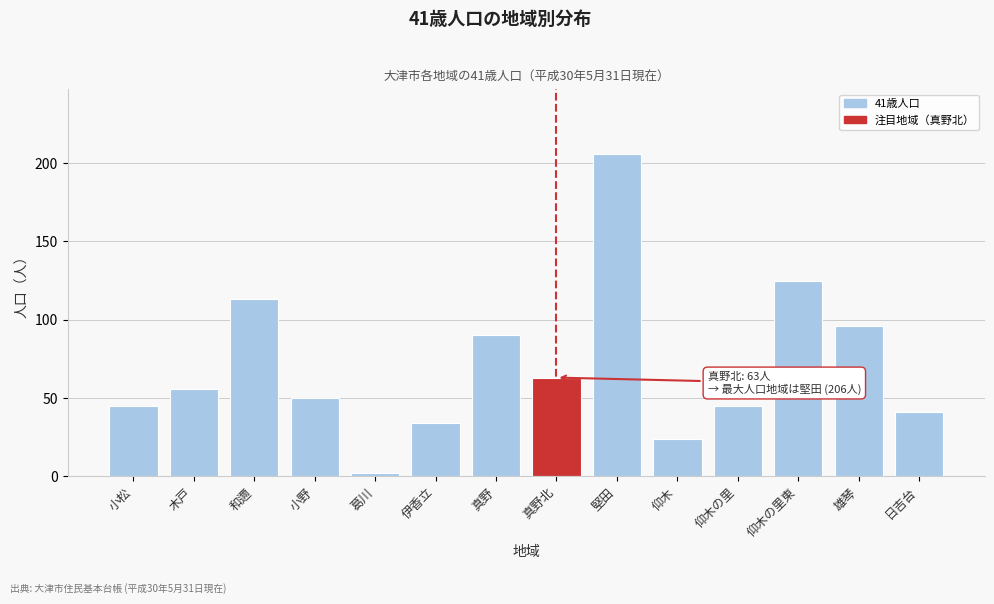

Reading left to right, extract all data points from this chart.

小松=45	木戸=56	和邇=113	小野=50	葛川=2	伊香立=34	真野=90	真野北=63	堅田=206	仰木=24	仰木の里=45	仰木の里東=125	雄琴=96	日吉台=41